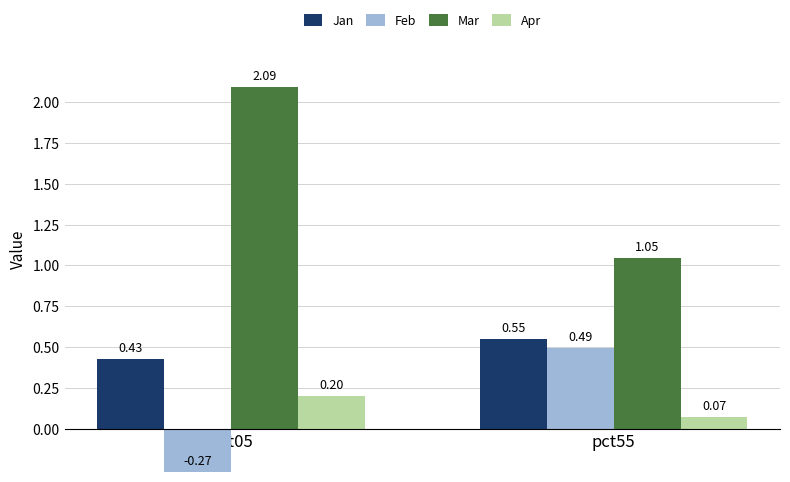

What is the maximum value shown in the chart?

2.1